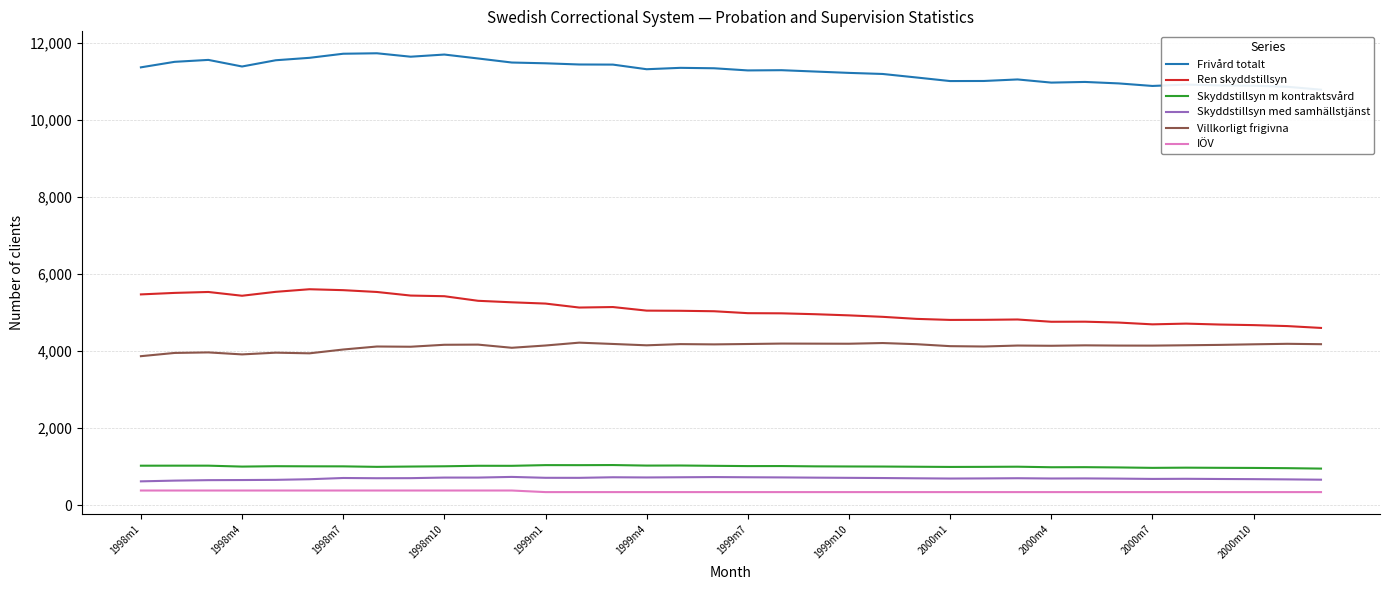

What value does the Skyddstillsyn med samhällstjänst series have at 1999m10, to the nearest 50?

700